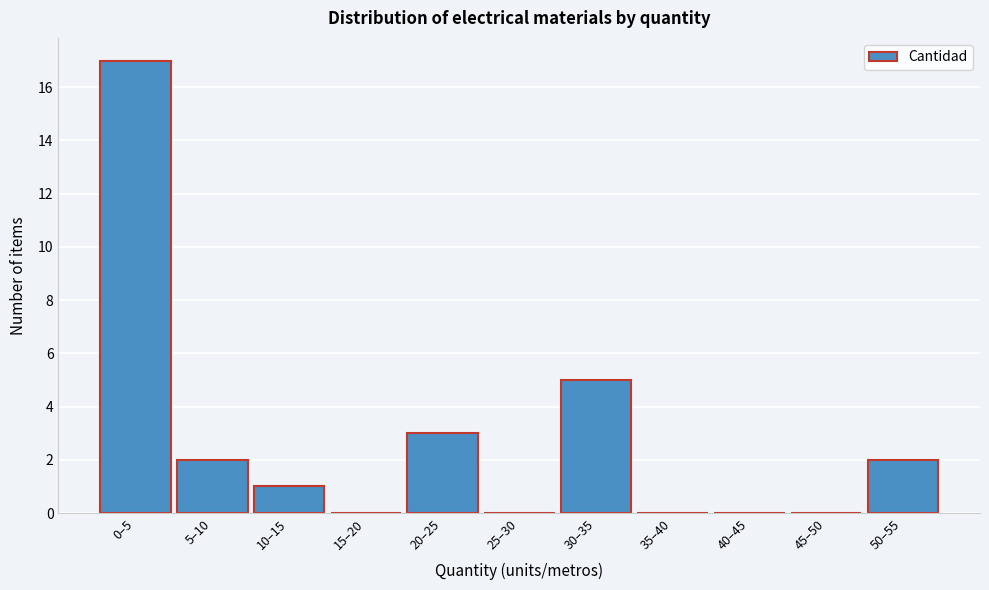

Reading right to left, extract all data points from this chart.

50–55=2	45–50=0	40–45=0	35–40=0	30–35=5	25–30=0	20–25=3	15–20=0	10–15=1	5–10=2	0–5=17